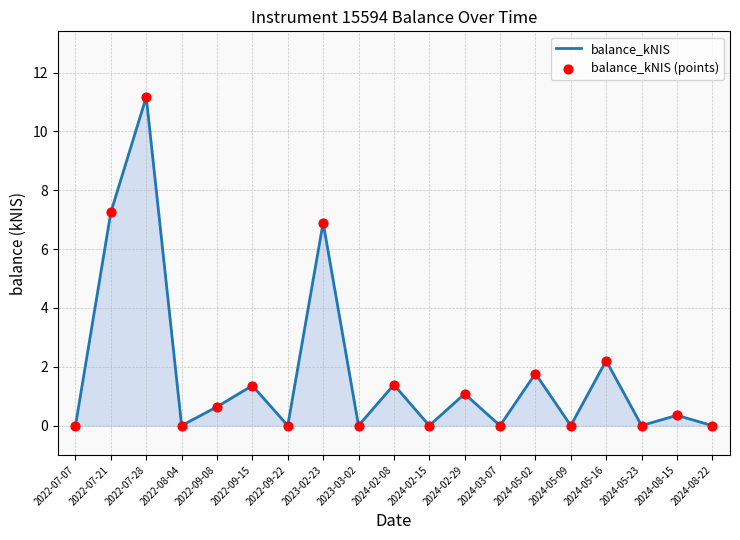

What is the maximum value shown in the chart?

11.2